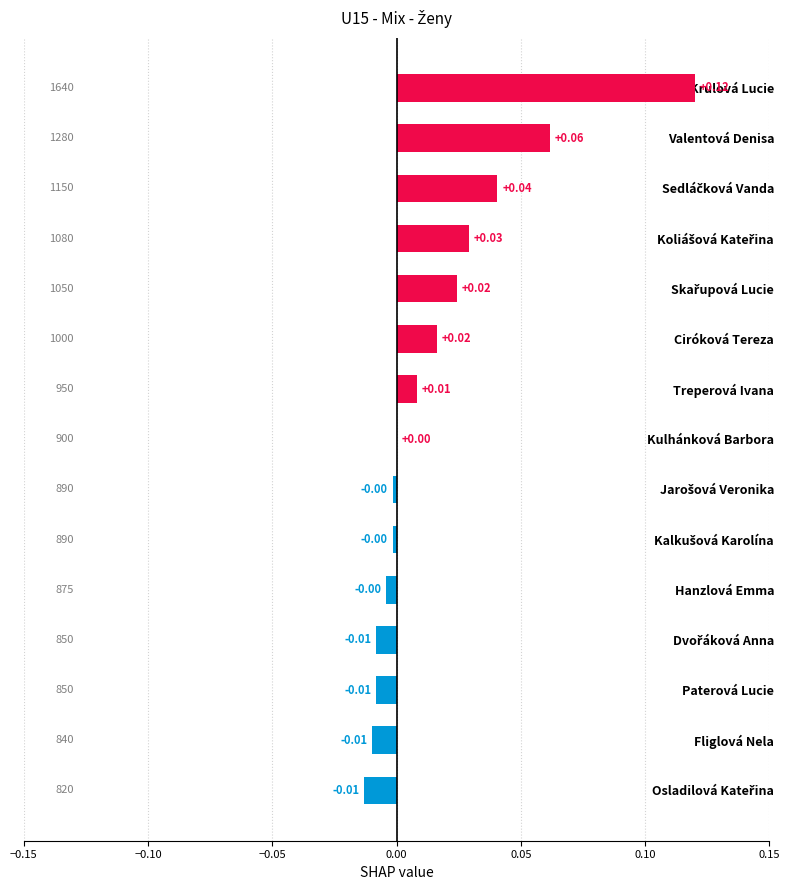

Which label corresponds to the largest value in the chart?

Krulová Lucie